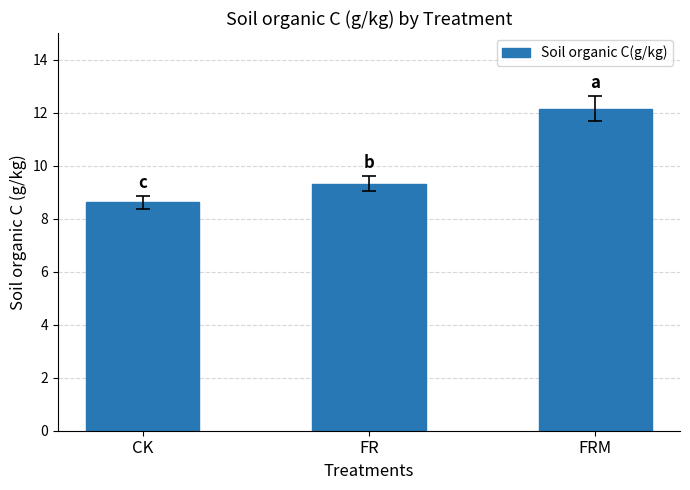

Does the chart contain stacked bars?

No